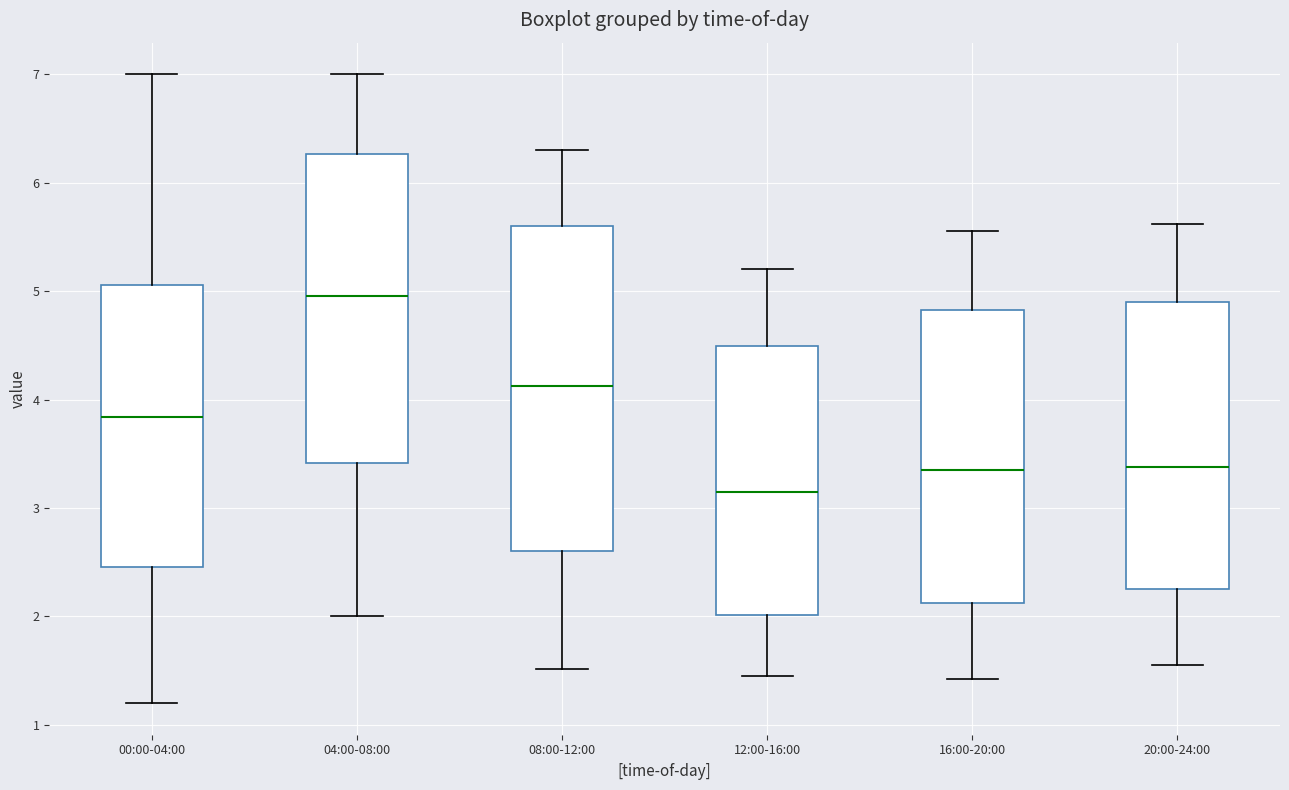

Where does the lower whisker of the box for 16:00-20:00 end on the y-axis? The values are not printed on the chart, so give them approximately, as read against the axis.

1.4